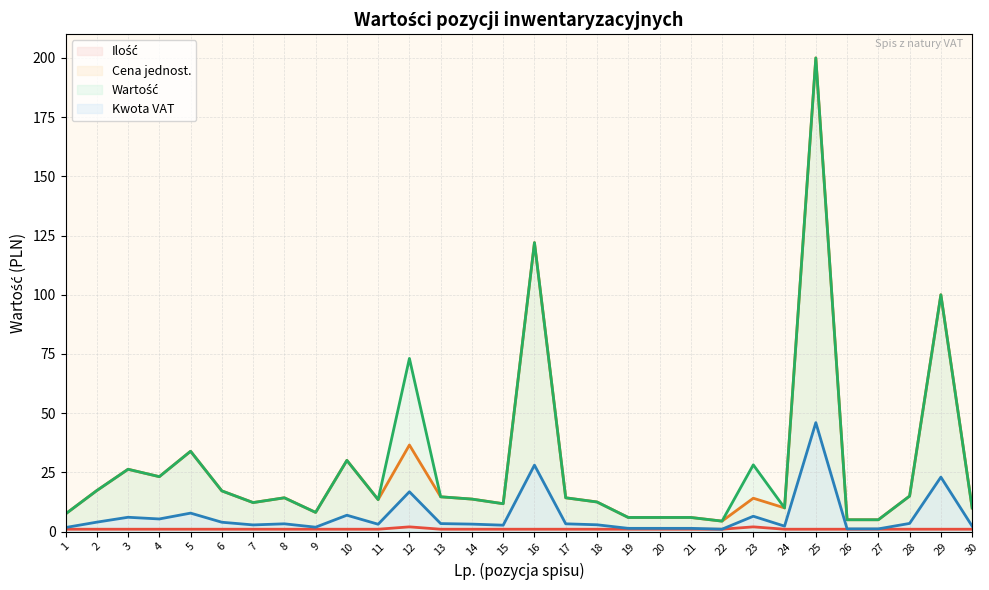

Which series has the largest range (max minus min)?

Cena jednost.